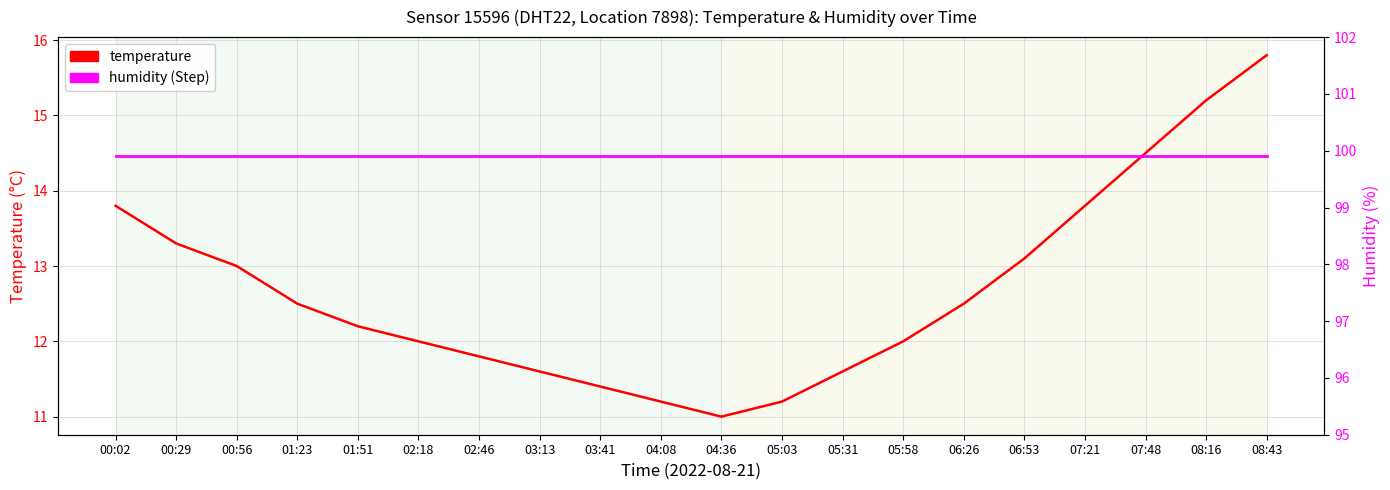

True or false: humidity has more than 1 points higher than both neighbors.

False